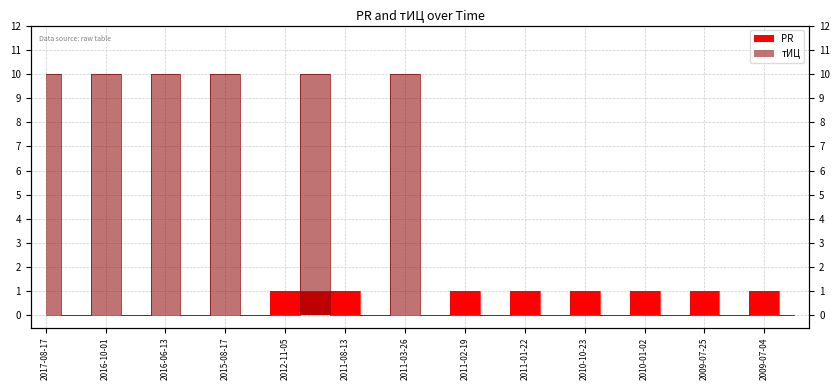

Reading left to right, extract all data points from this chart.

PR: 2017-08-17=0	2017-05-17=0	2016-10-01=0	2016-08-22=0	2016-06-13=0	2015-10-12=0	2015-08-17=0	2013-12-09=0	2012-11-05=1	2012-08-27=1	2011-08-13=1	2011-07-30=0	2011-03-26=0	2011-03-19=0	2011-02-19=1	2011-02-05=0	2011-01-22=1	2010-12-04=0	2010-10-23=1	2010-07-24=0	2010-01-02=1	2009-10-31=0	2009-07-25=1	2009-07-18=0	2009-07-04=1	2009-06-06=0
тИЦ: 2017-08-17=10	2017-05-17=0	2016-10-01=10	2016-08-22=0	2016-06-13=10	2015-10-12=0	2015-08-17=10	2013-12-09=0	2012-11-05=0	2012-08-27=10	2011-08-13=0	2011-07-30=0	2011-03-26=10	2011-03-19=0	2011-02-19=0	2011-02-05=0	2011-01-22=0	2010-12-04=0	2010-10-23=0	2010-07-24=0	2010-01-02=0	2009-10-31=0	2009-07-25=0	2009-07-18=0	2009-07-04=0	2009-06-06=0